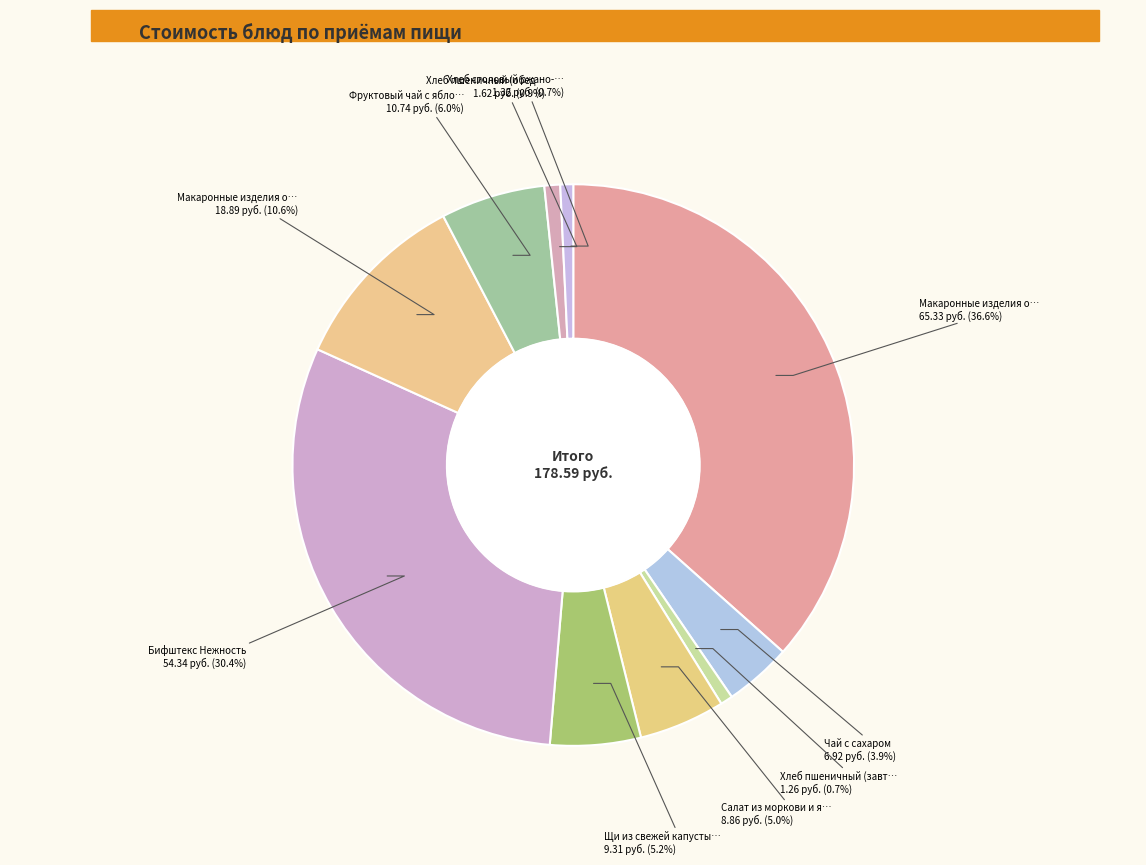

Rank the categories by value from lowest to highest.

Хлеб пшеничный (завтрак), Хлеб столовый ржано-пшеничный, Хлеб пшеничный (обед), Чай с сахаром, Салат из моркови и яблок, Щи из свежей капусты с картофелем, Фруктовый чай с яблоком, Макаронные изделия отварные (обед), Бифштекс Нежность, Макаронные изделия отварные, биточки